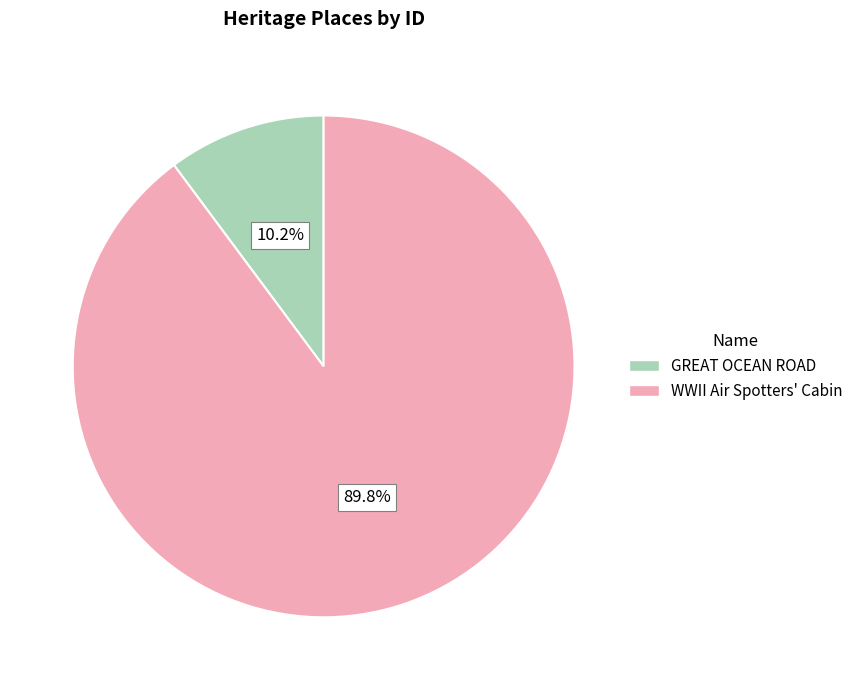

What portion of the pie excludes GREAT OCEAN ROAD?

89.8%